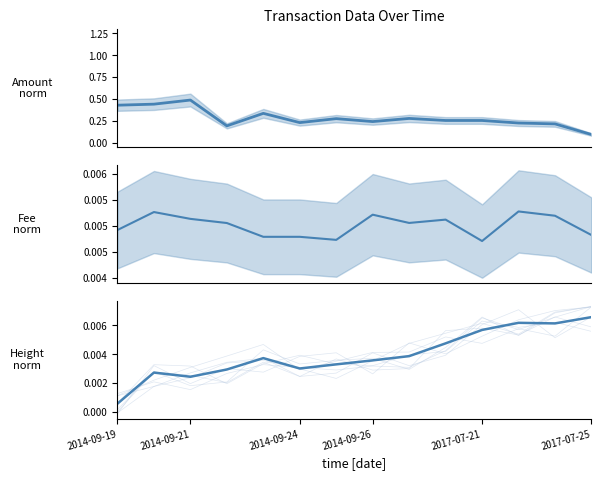

True or false: Amount and Fee intersect in this chart.

False